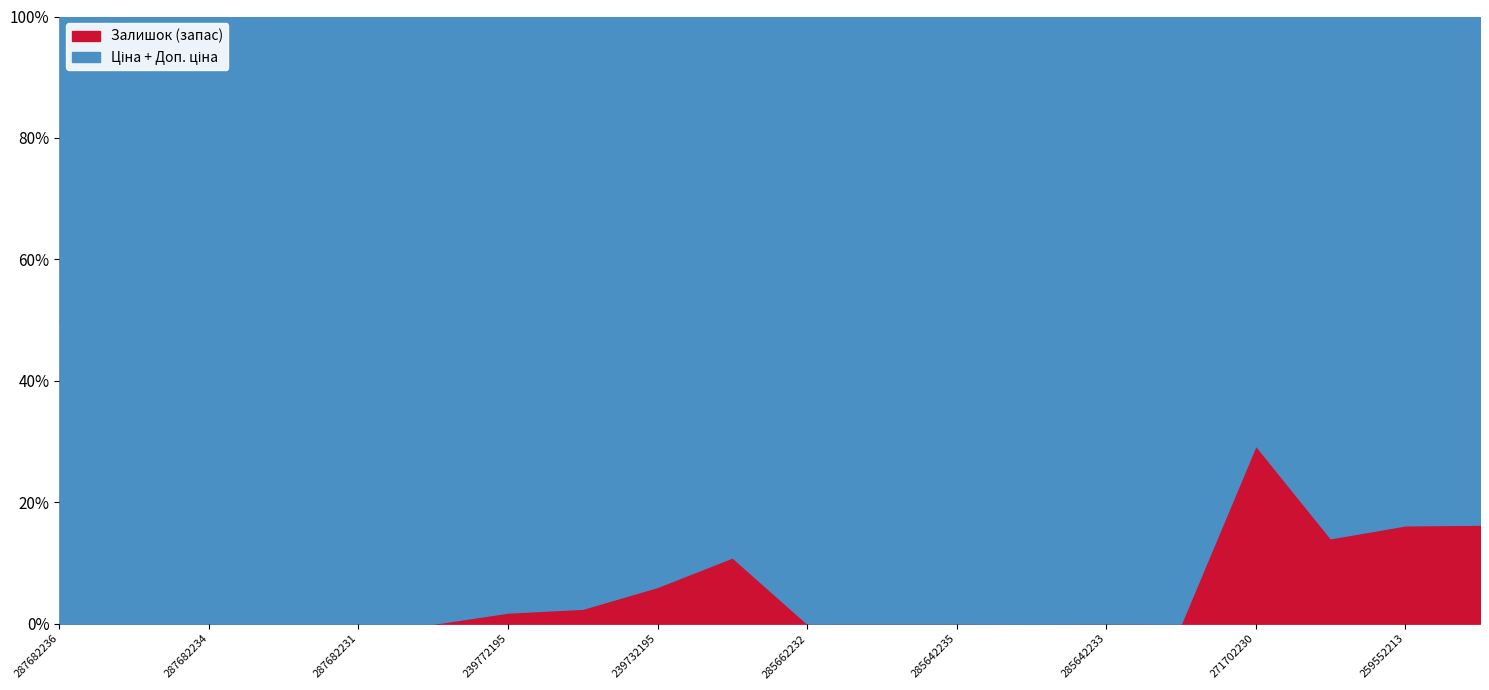

True or false: Доп. ціна and Залишок cross at least once.

False